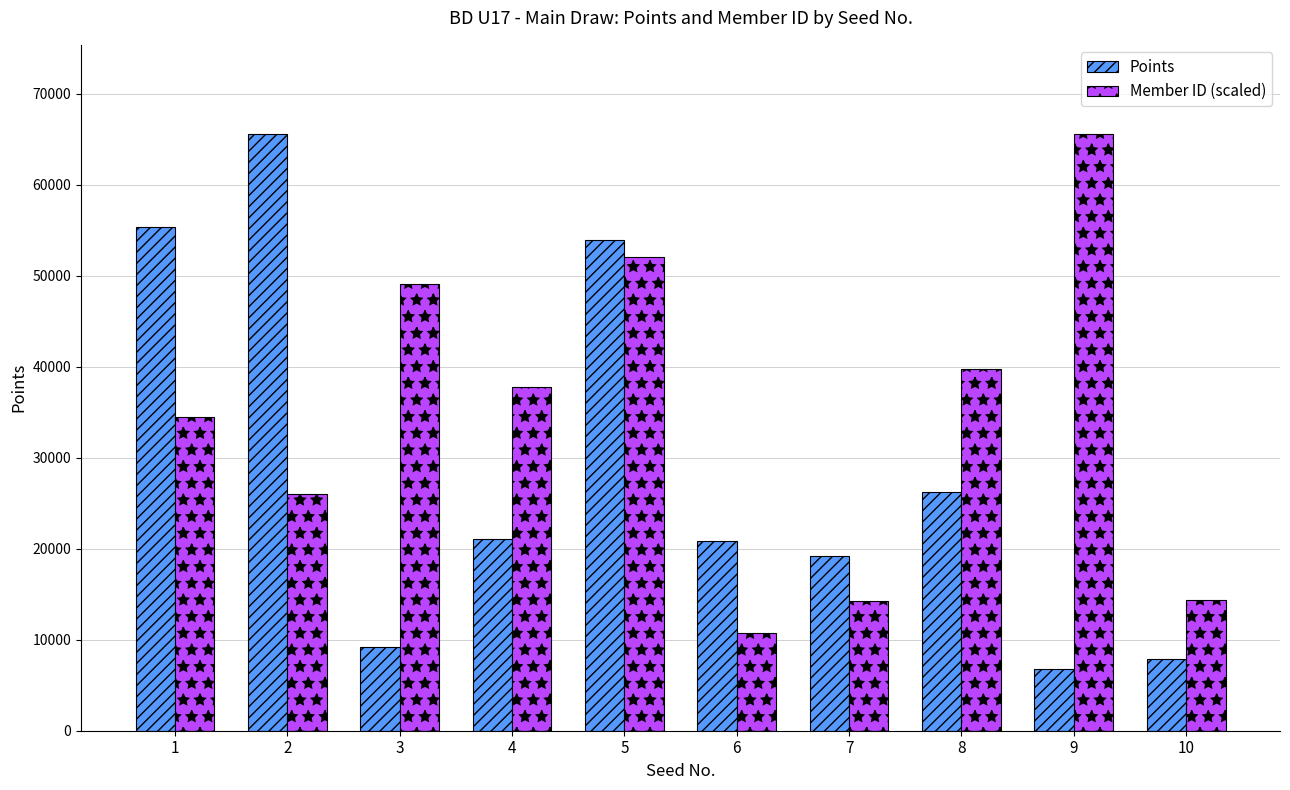

Where does the Points series first go above 21088?

1